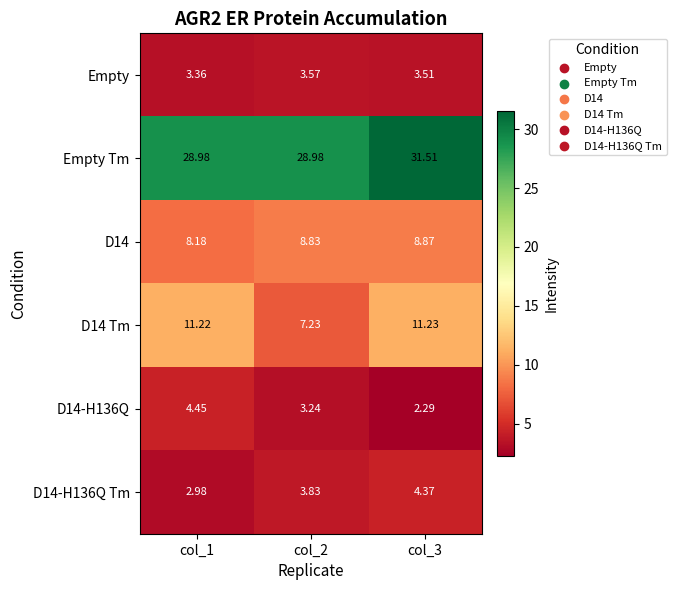

Which series has the largest range (max minus min)?

D14 Tm